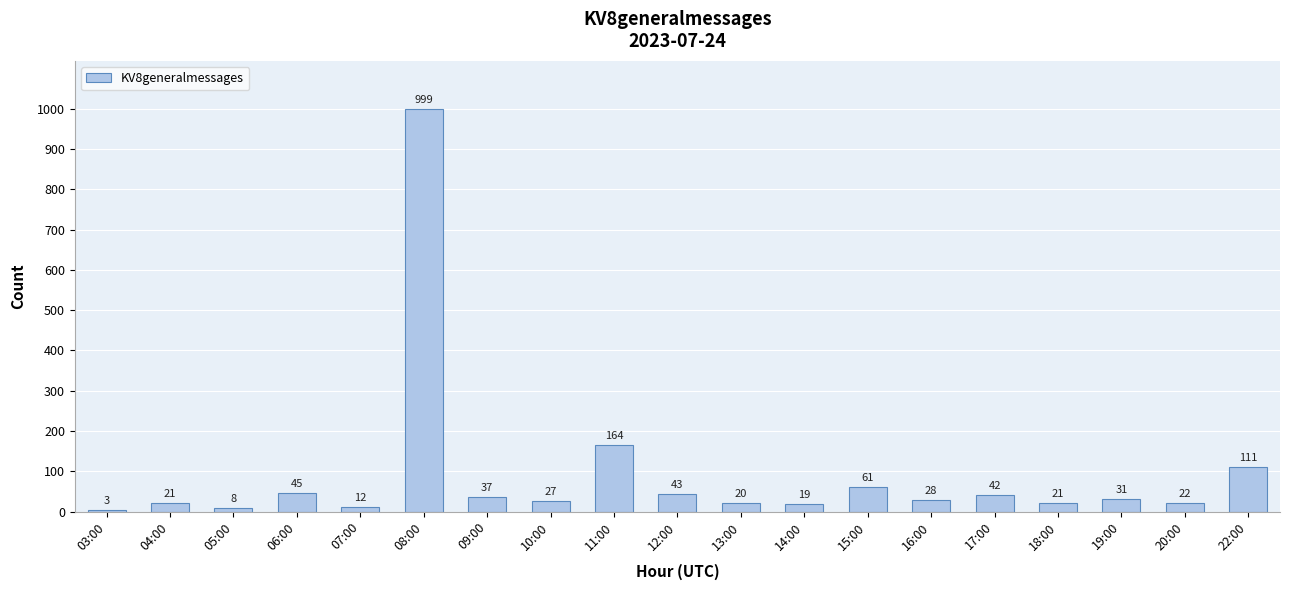

At which label is the value closest to 501?

11:00